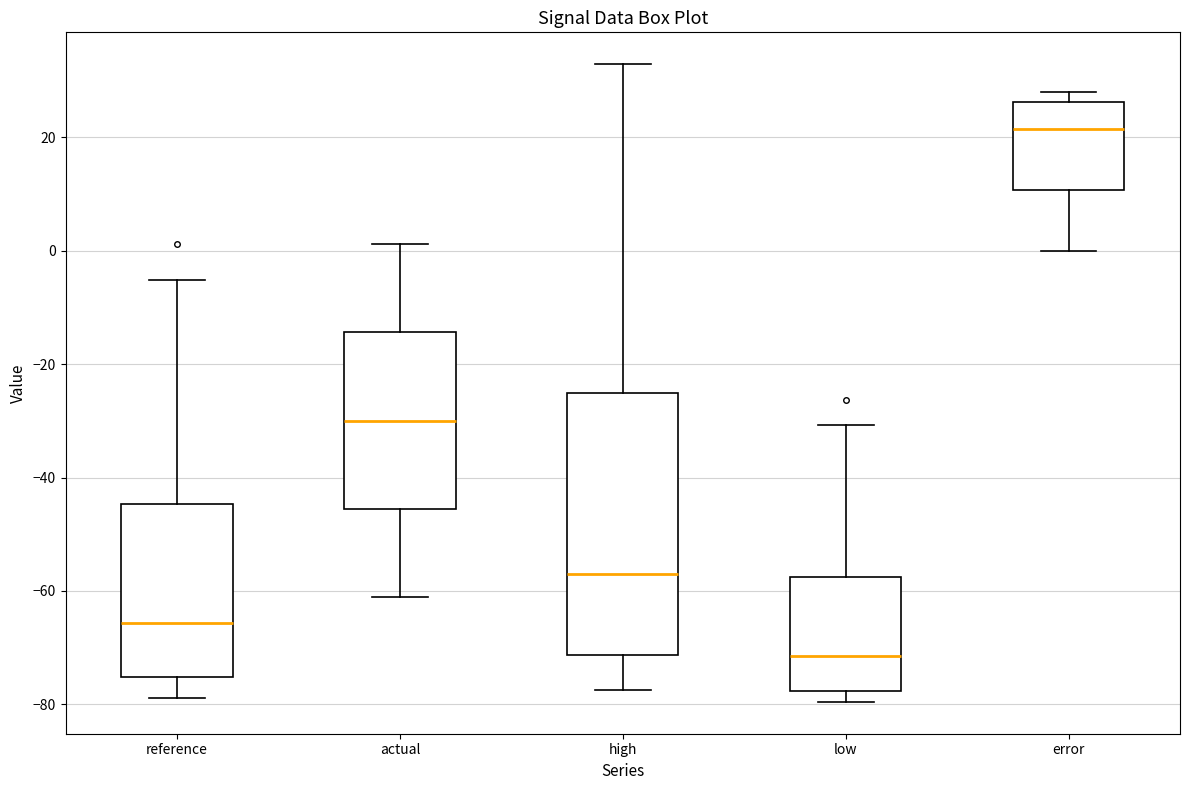

Reading left to right, transcribe this box plot: for each box, give where its median line is, the range the box spans, and where its two whiskers end, as read against the y-axis. The values are not printed on the chart, so give them approximately, as read against the axis.

reference: median -66, box -76 to -44, whiskers -78 to -6
actual: median -30, box -46 to -14, whiskers -62 to 2
high: median -58, box -72 to -26, whiskers -78 to 32
low: median -72, box -78 to -58, whiskers -80 to -30
error: median 22, box 10 to 26, whiskers 0 to 28